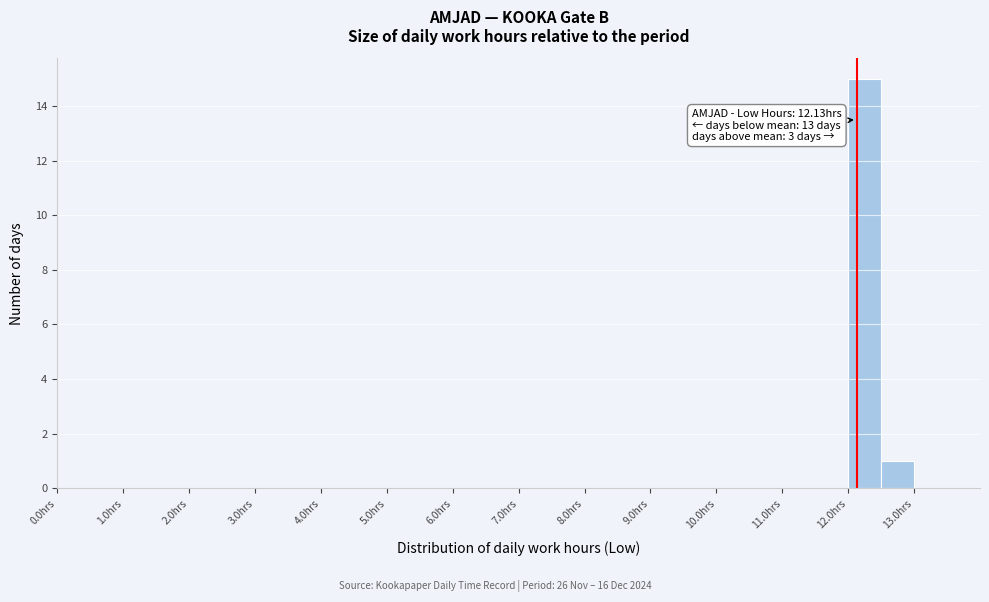

Which range on the x-axis has the tallest bar?

12.0 to 12.5